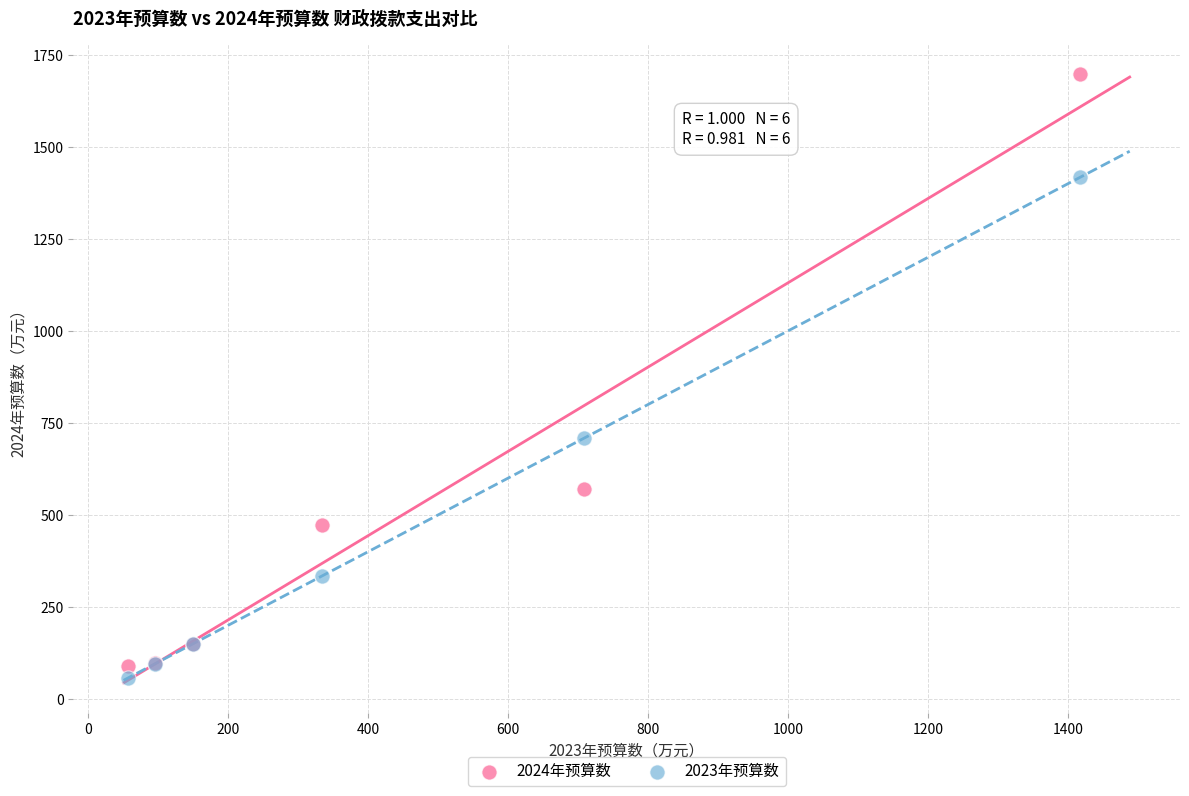

Which series contains the lowest Y value?

2023年预算数